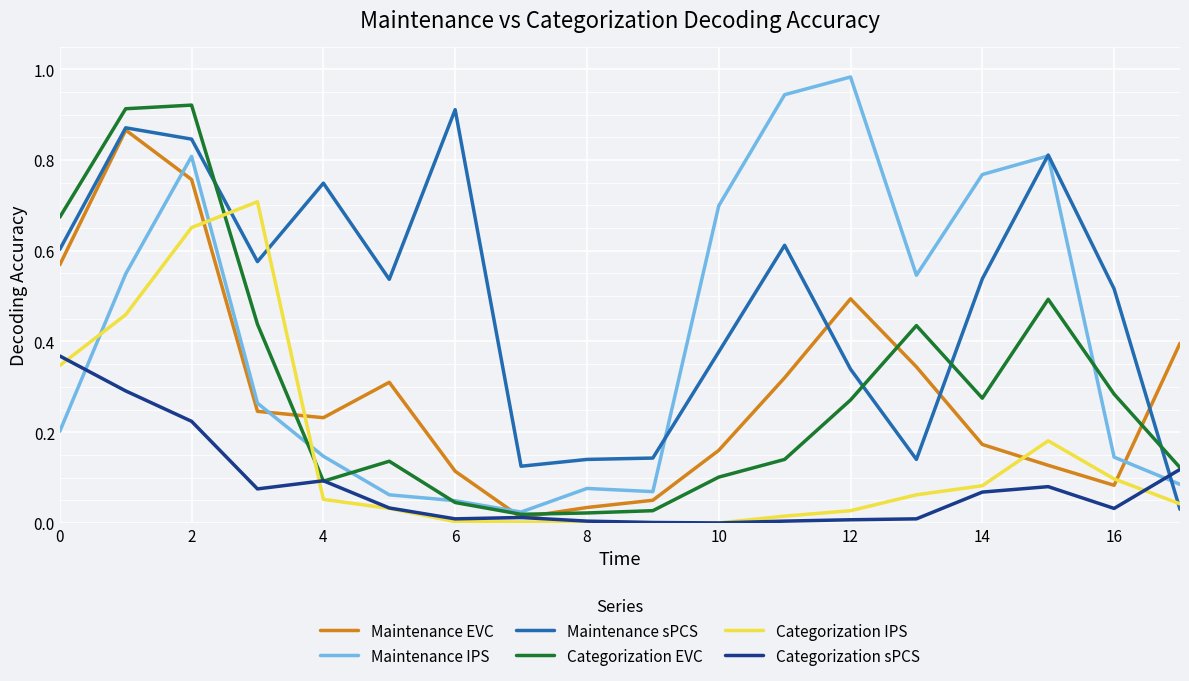

Which series has the largest total across all categories?

Maintenance sPCS